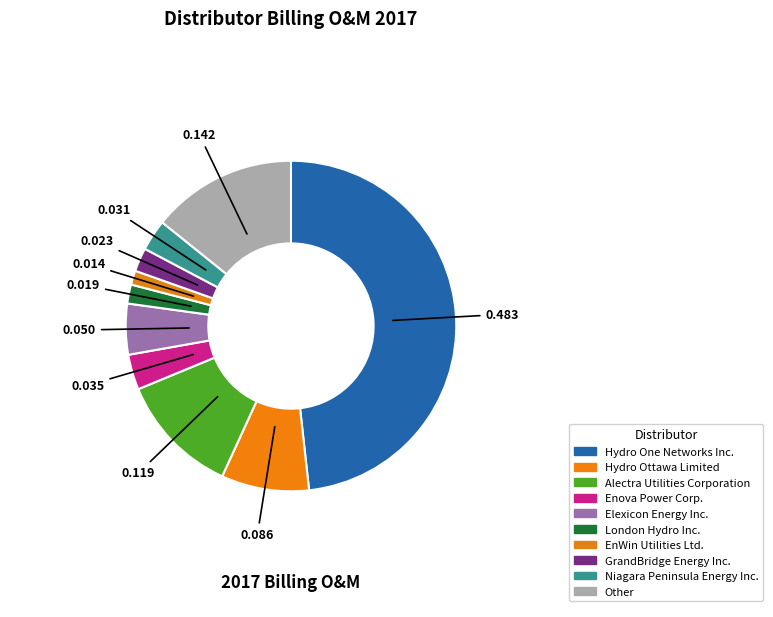

Does GrandBridge Energy Inc. represent more than half of the total?

No